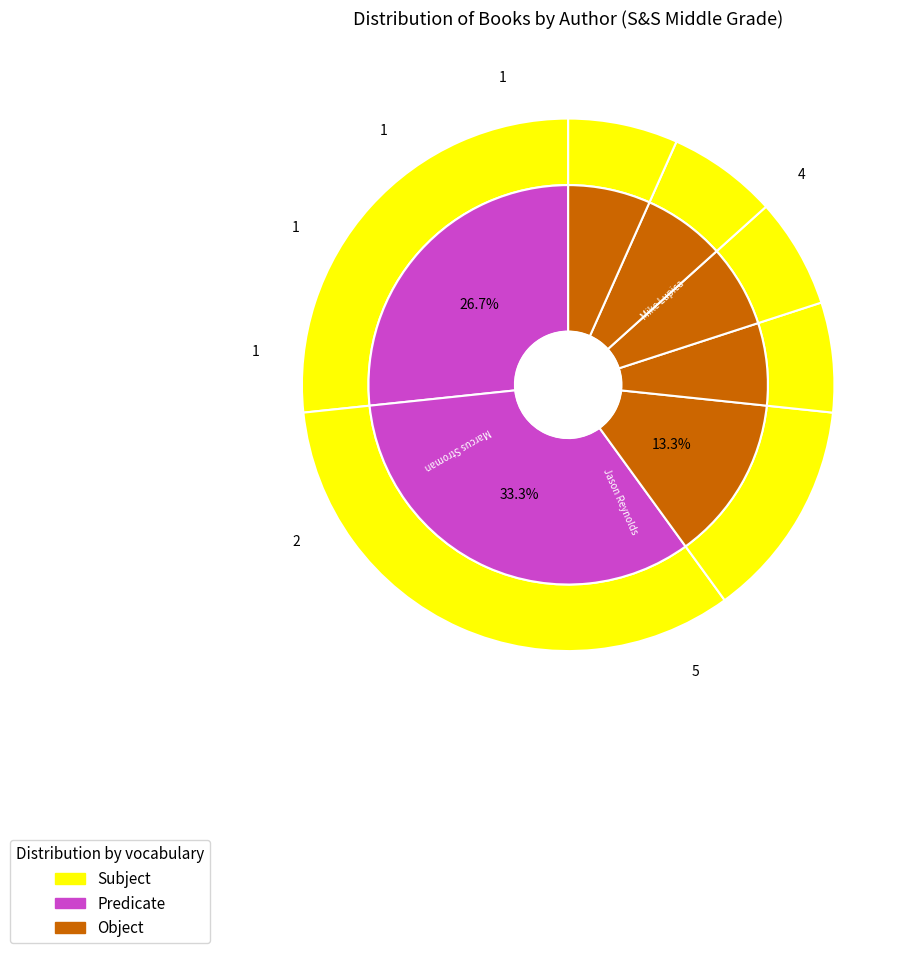

To the nearest percent, what is the difference between the Andrea Towers and Marcus Stroman slice percentages?

7%